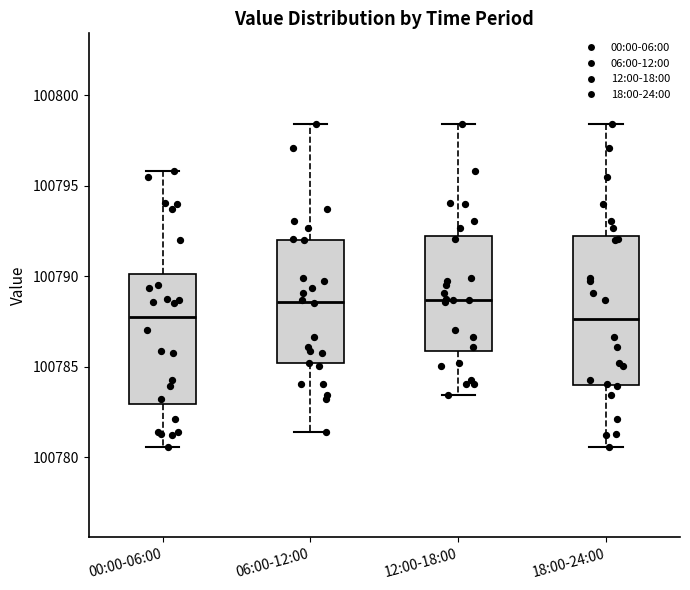

Where does the upper whisker of the box for 00:00-06:00 end on the y-axis? The values are not printed on the chart, so give them approximately, as read against the axis.

100796.0